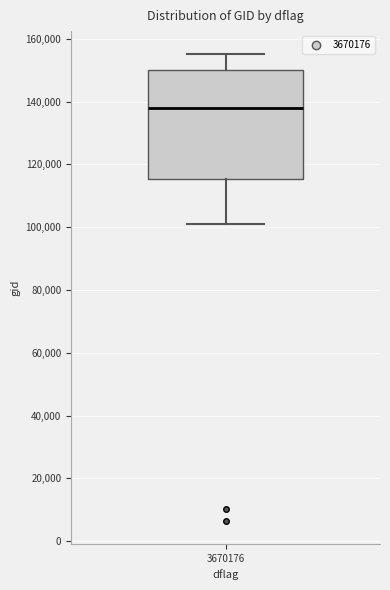

Transcribe this box plot: give where the median line is, the range the box spans, and where the two whiskers end, as read against the y-axis. The values are not printed on the chart, so give them approximately, as read against the axis.

median 138000, box 116000 to 150000, whiskers 100000 to 156000